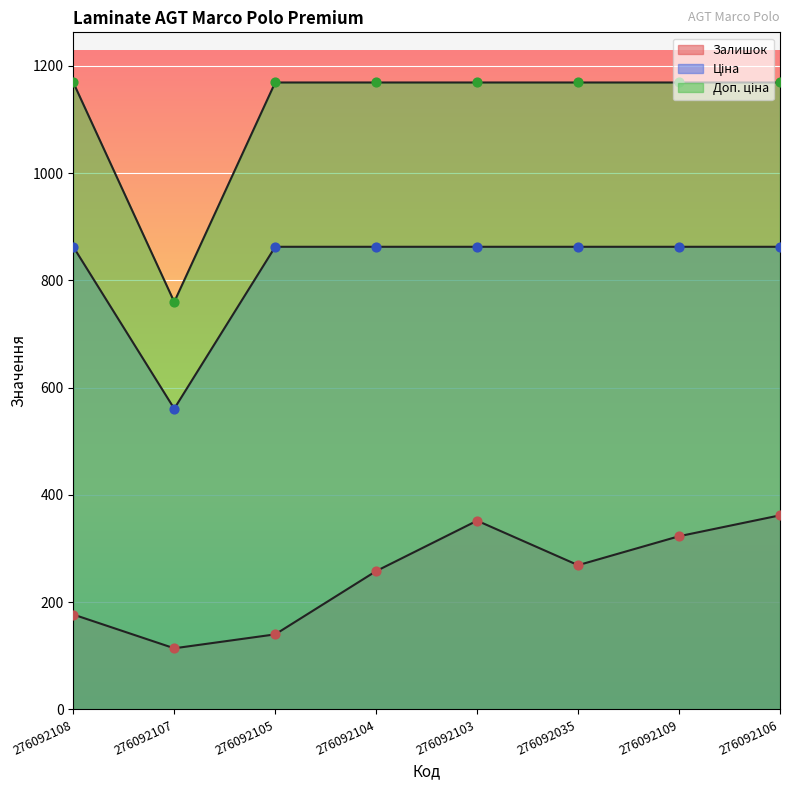

What is the total value across all series at 276092103?

2384.1